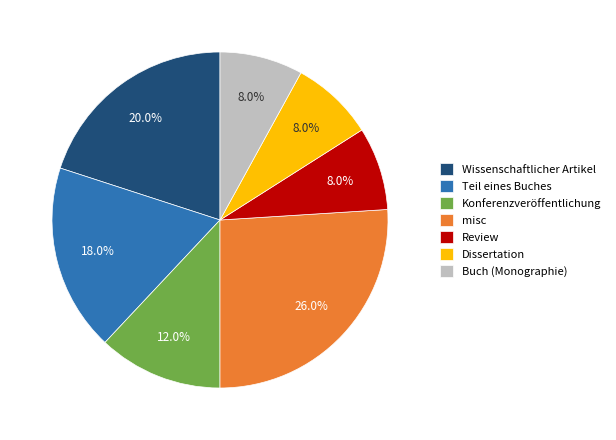

Which category has the biggest portion of the pie?

misc